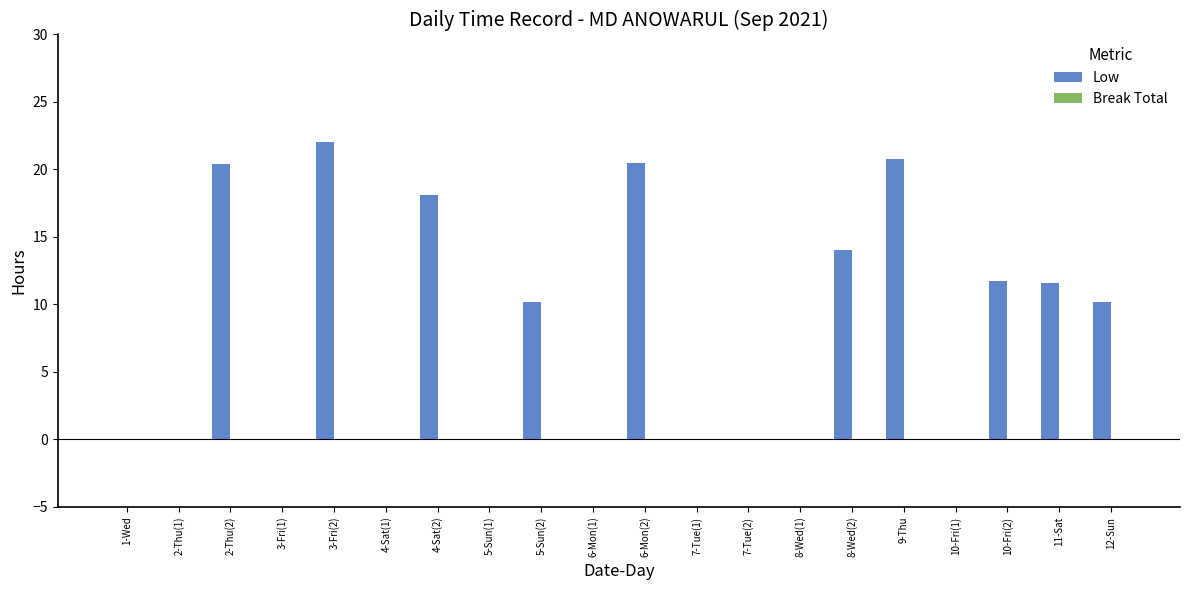

Which category has the highest value across all series?

3-Fri(2)